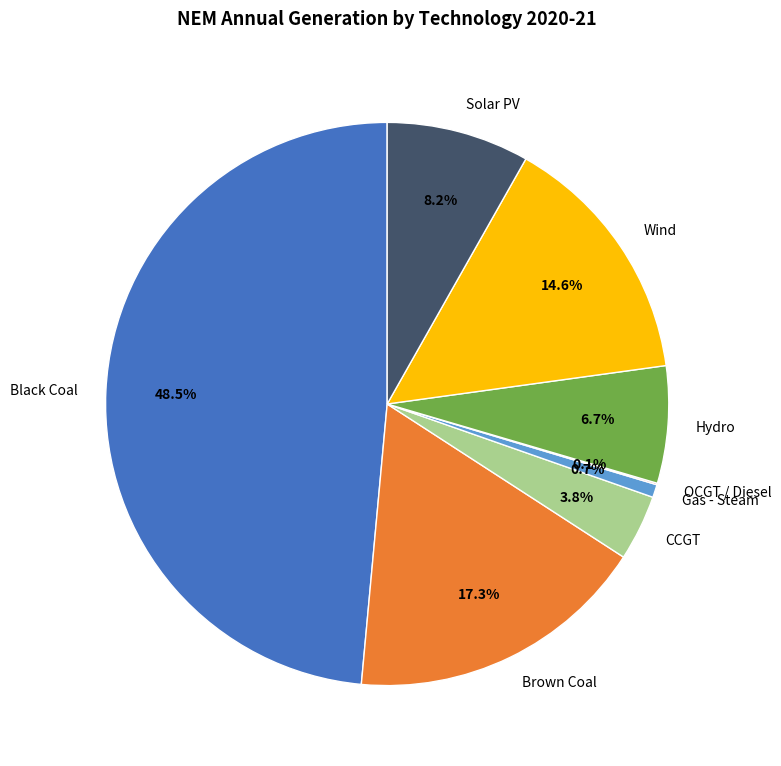

Approximately how many times larger is the value at Brown Coal compared to Hydro?

2.6